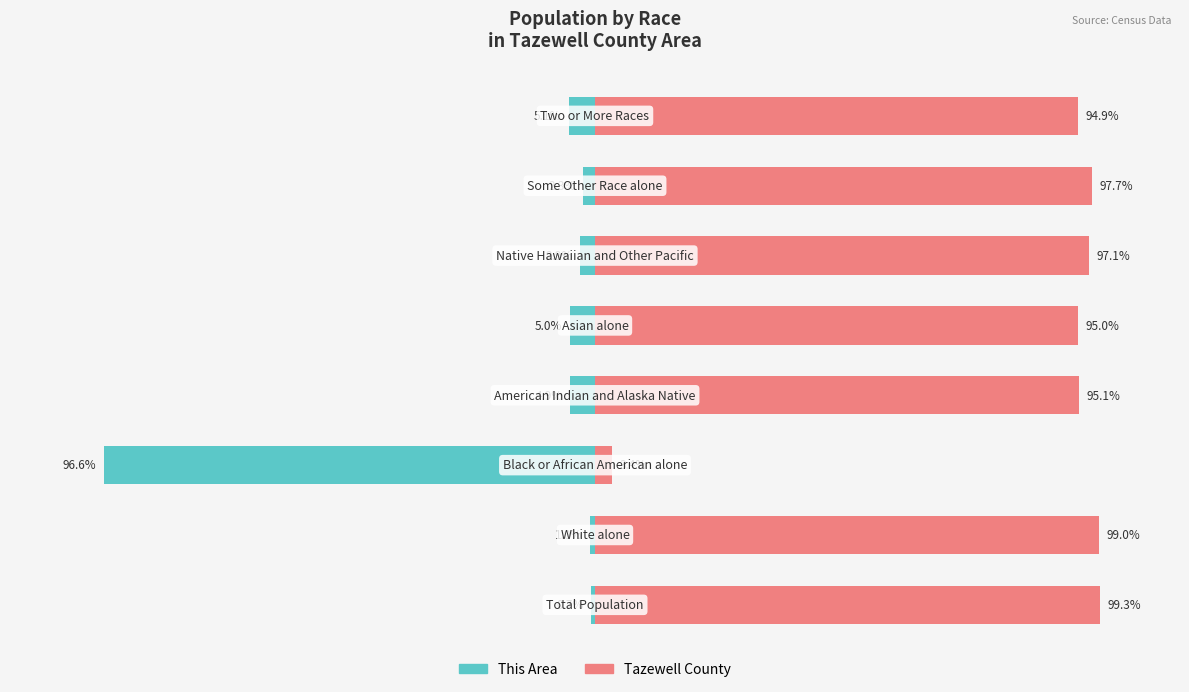

Reading right to left, what are all the values shown in this chart?

This Area: 7=-5.1	6=-2.3	5=-2.9	4=-5.0	3=-4.9	2=-96.6	1=-1.0	0=-0.7
Tazewell County: 7=94.9	6=97.7	5=97.1	4=95.0	3=95.1	2=3.4	1=99.0	0=99.3